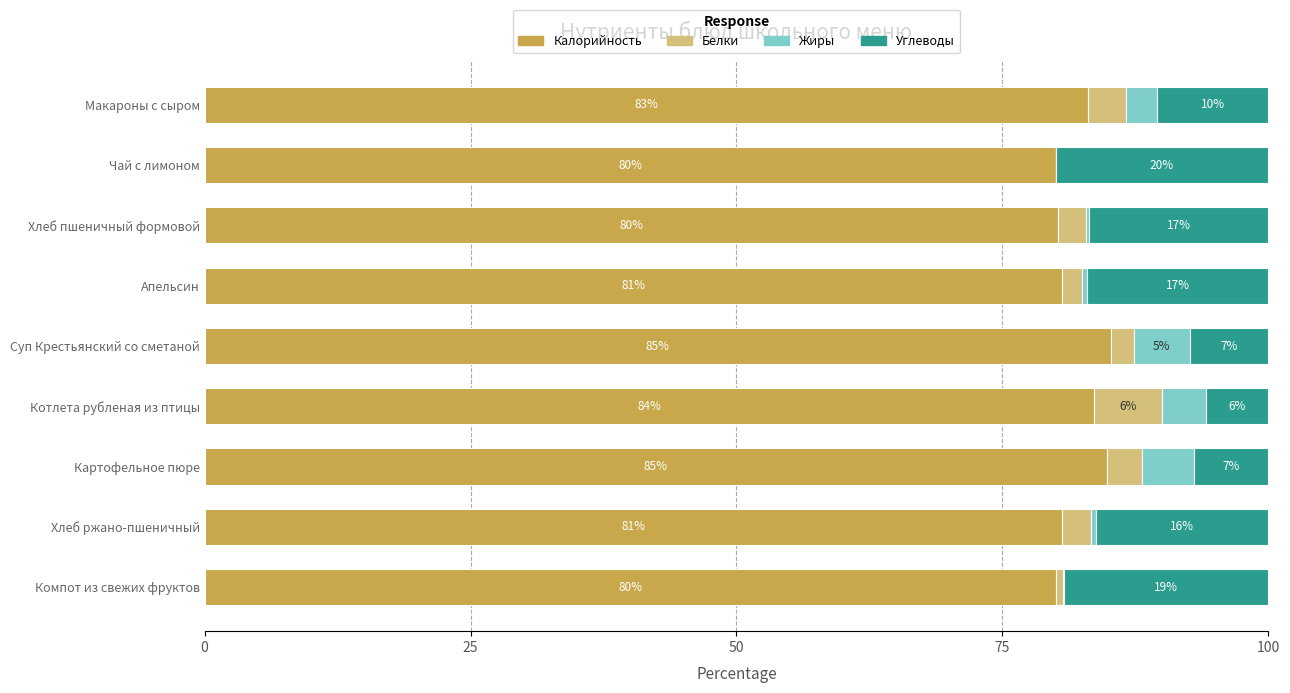

Is it true that Калорийность equals 83.0 at Макароны с сыром?

True